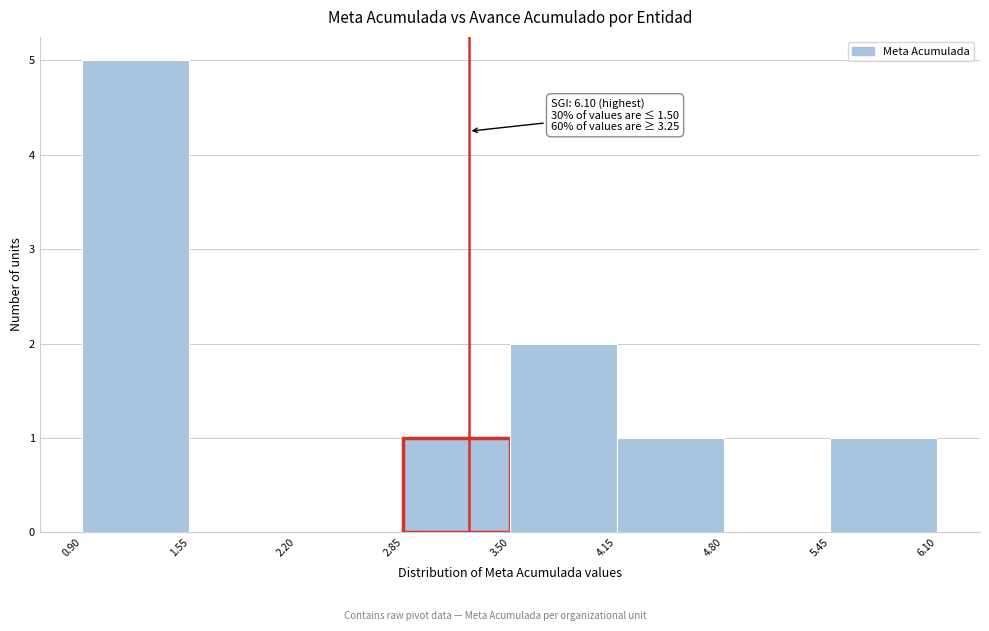

Which range on the x-axis has the tallest bar?

0.90 to 1.55